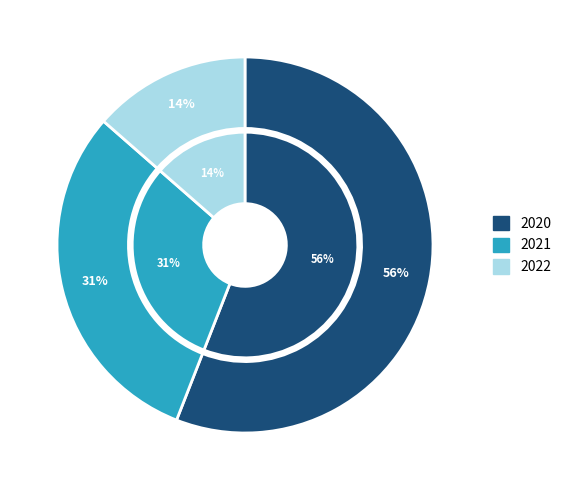

Do 2022 and 2021 together represent more than half of the pie?

No